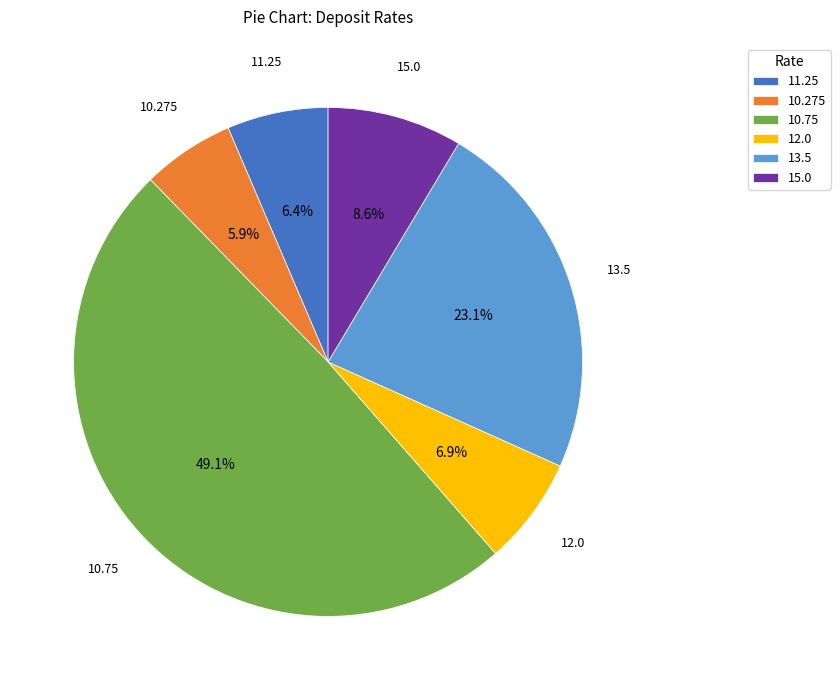

Is there any slice that represents more than half of the pie?

No